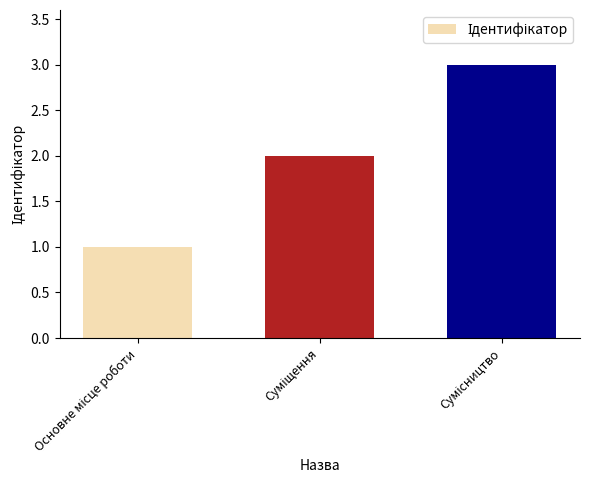

What is the sum of all values?

6